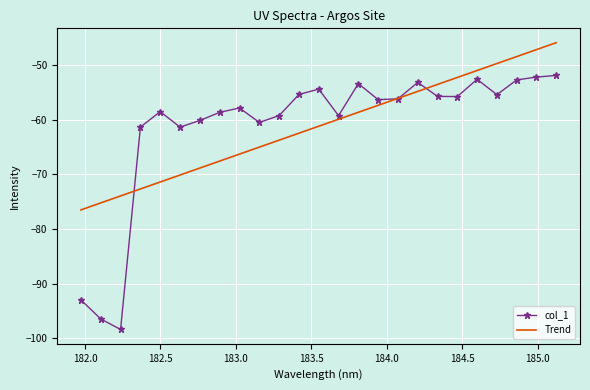

What is the minimum value for col_1?

-98.4